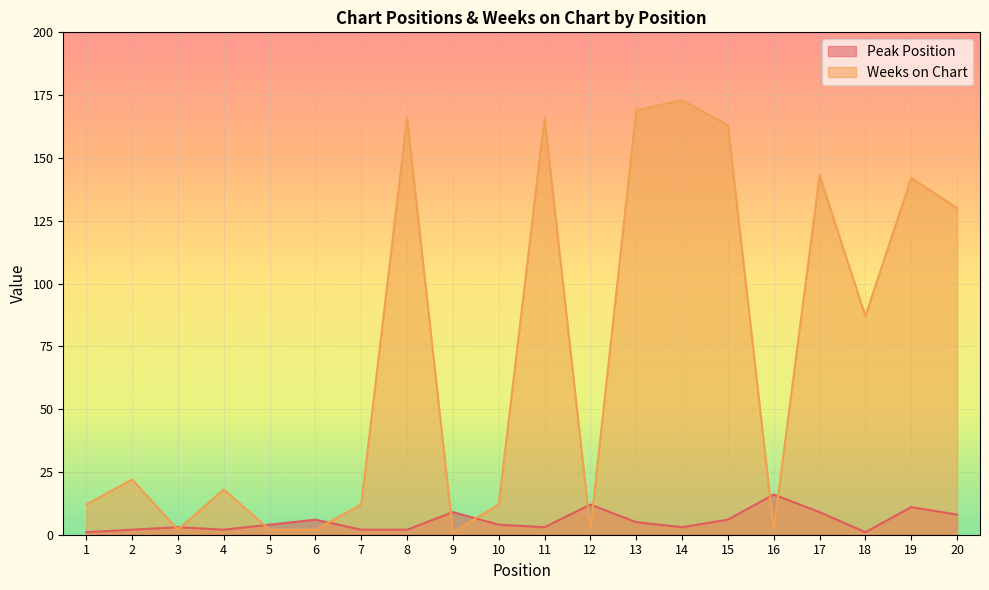

What is the total value across all series at 8?

168